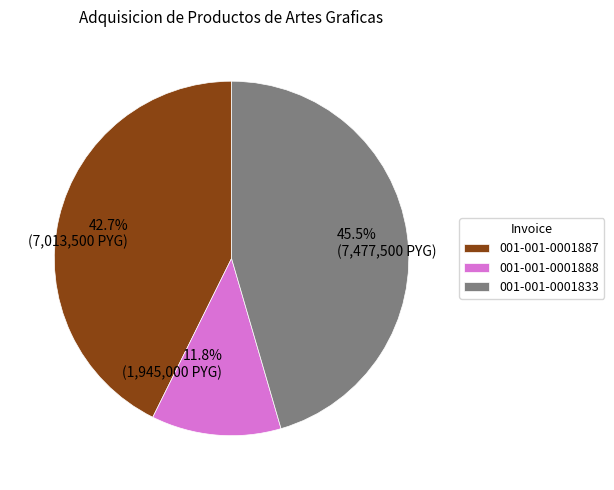

Does 001-001-0001833 account for over 50% of the chart?

No